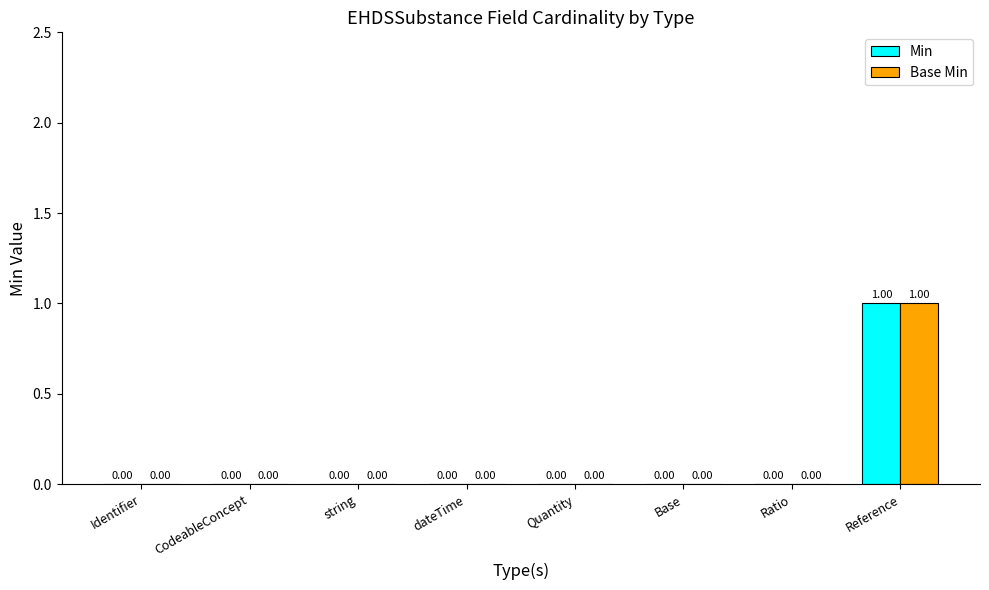

At which label does Base Min reach its peak?

Reference